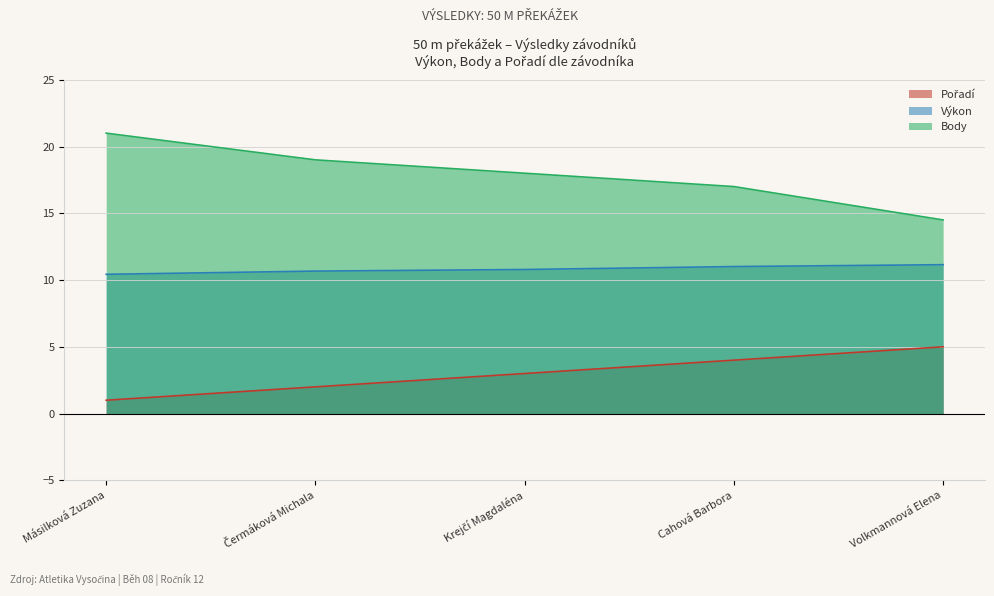

At which category is the sum across all series the highest?

Másilková Zuzana